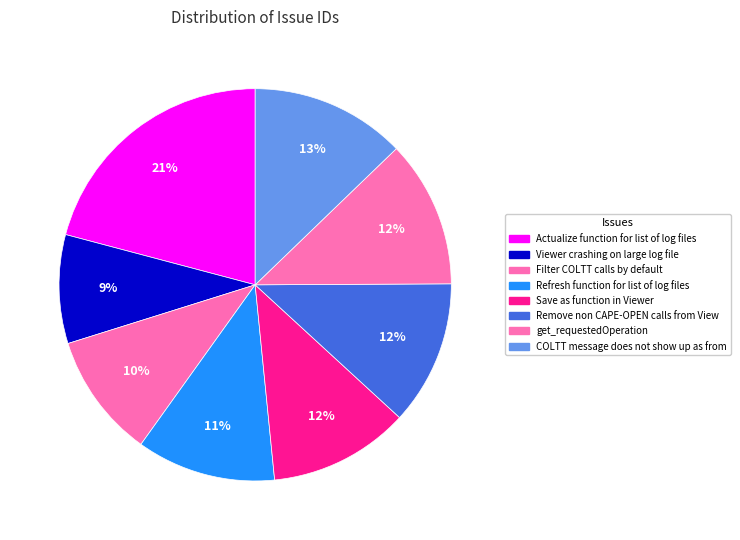

Combined, do Remove non CAPE-OPEN calls from View and Refresh function for list of log files account for over 50%?

No